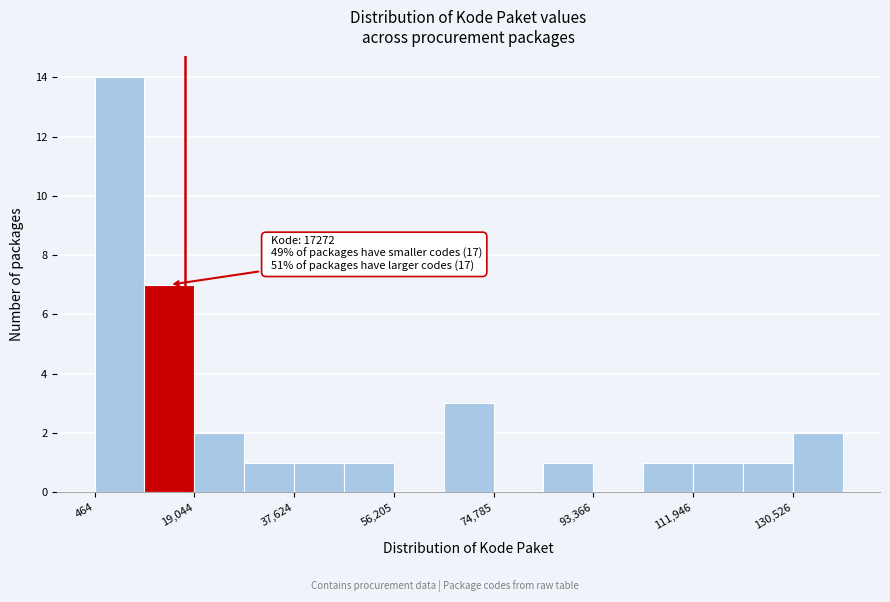

Which range on the x-axis has the tallest bar?

0 to 10000